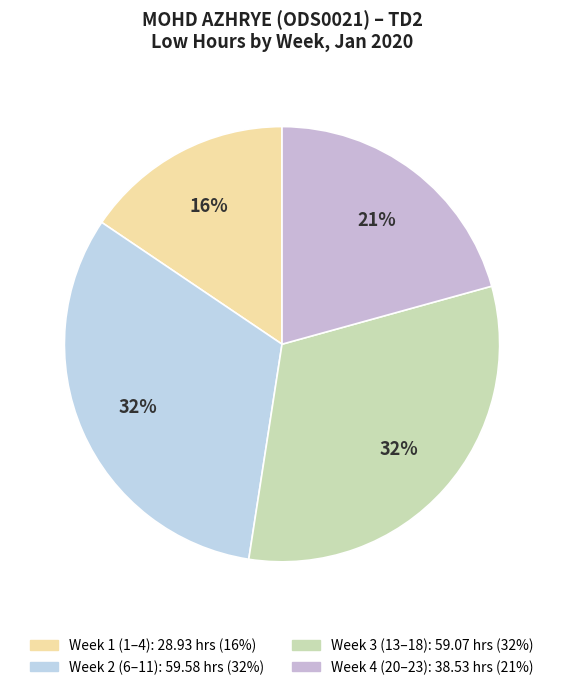

Count the number of slices in the pie.

4